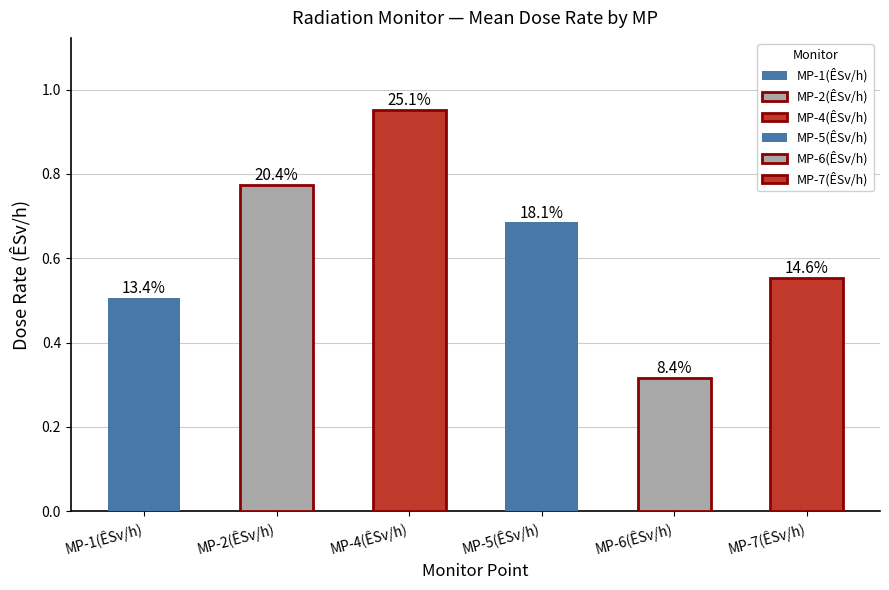

Does the chart contain any negative values?

No